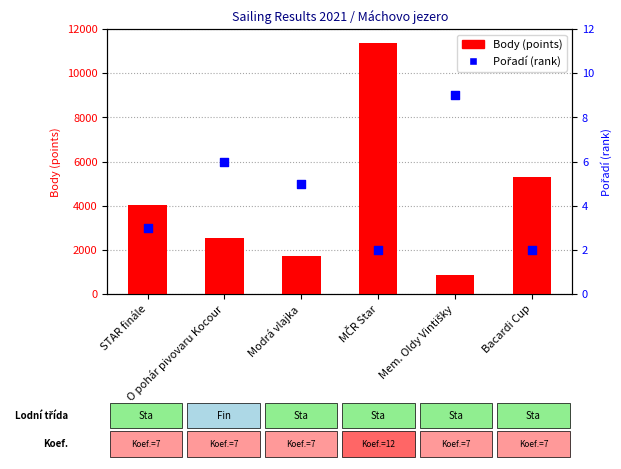

Which series reaches the maximum Y coordinate?

Body (points)